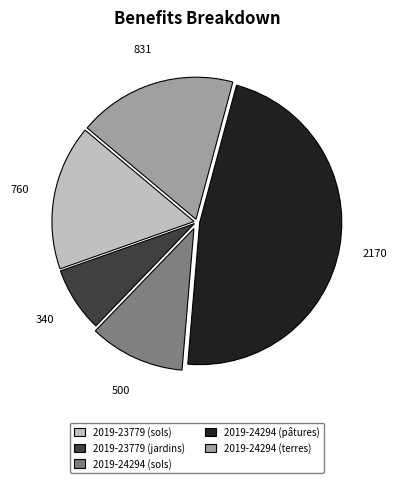

How many segments does this pie chart have?

5